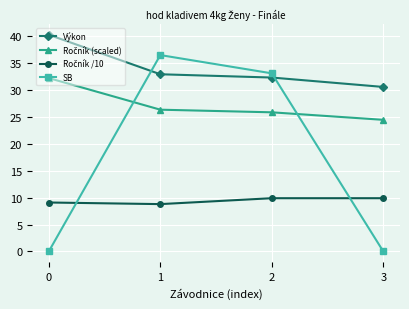

What is the difference between the maximum and second lowest values in the SB series?

36.5